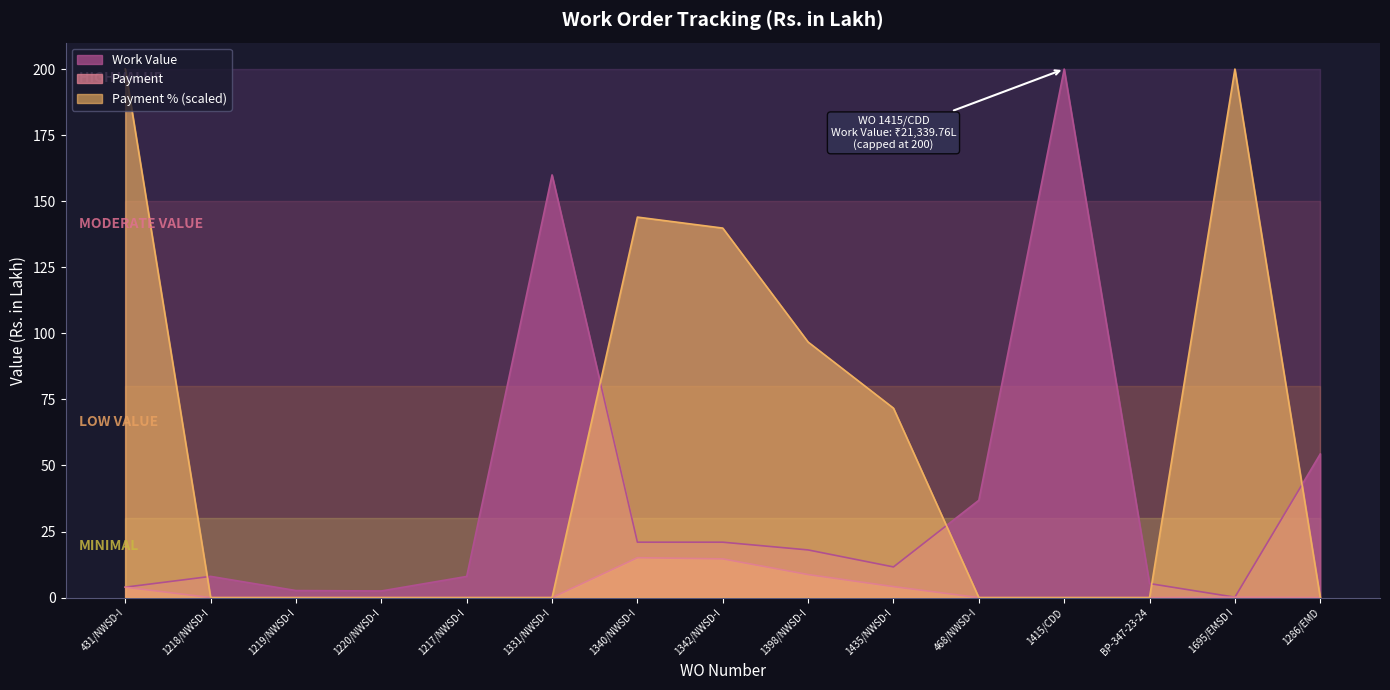

The Work Value series shows 31.4 at 1286/EMD. True or false?

False